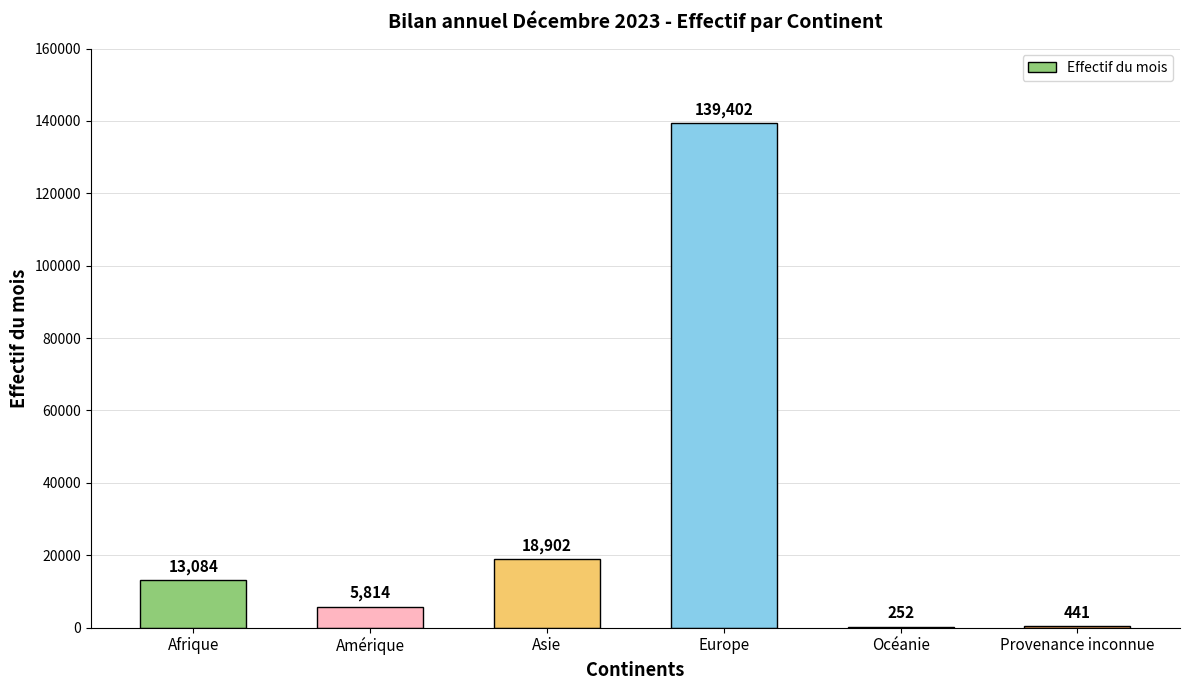

What is the change in value from Amérique to Provenance inconnue?

-5373